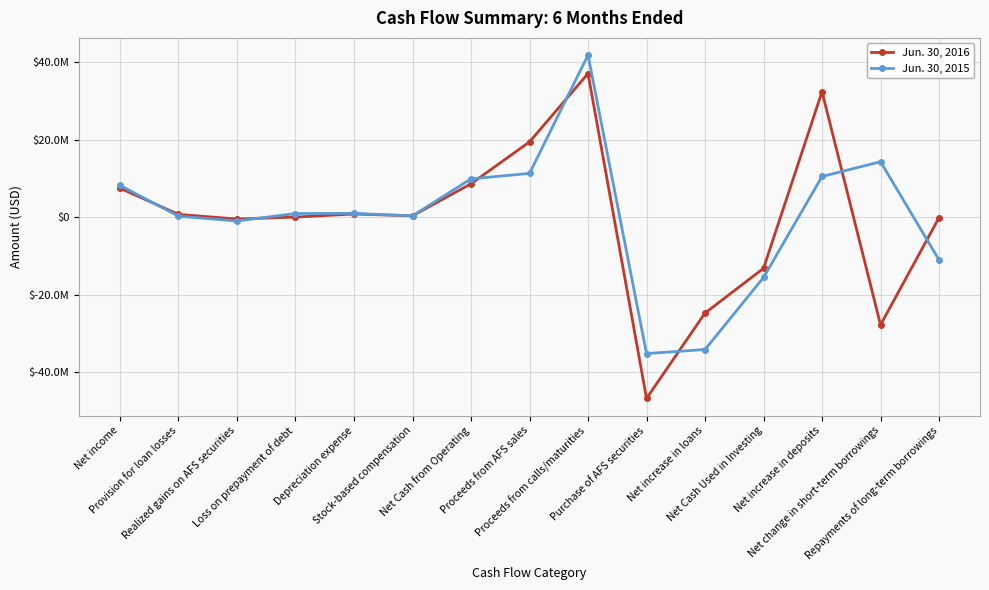

At which label does Jun. 30, 2015 reach its minimum?

Purchase of AFS securities